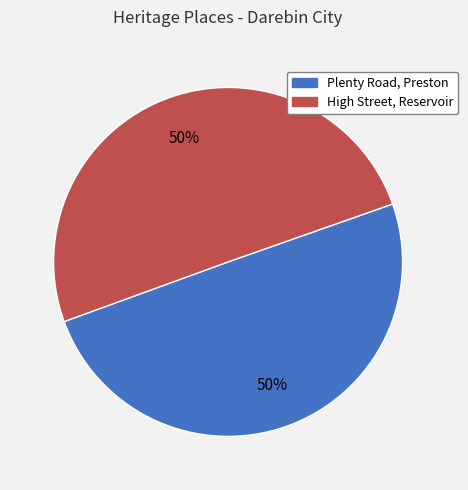

To the nearest percent, what is the average slice percentage?

50%